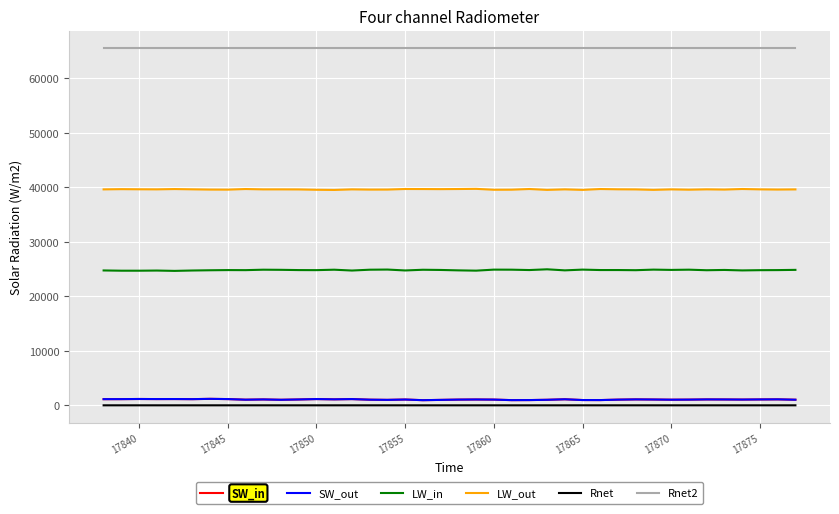

True or false: LW_out and LW_in intersect in this chart.

False